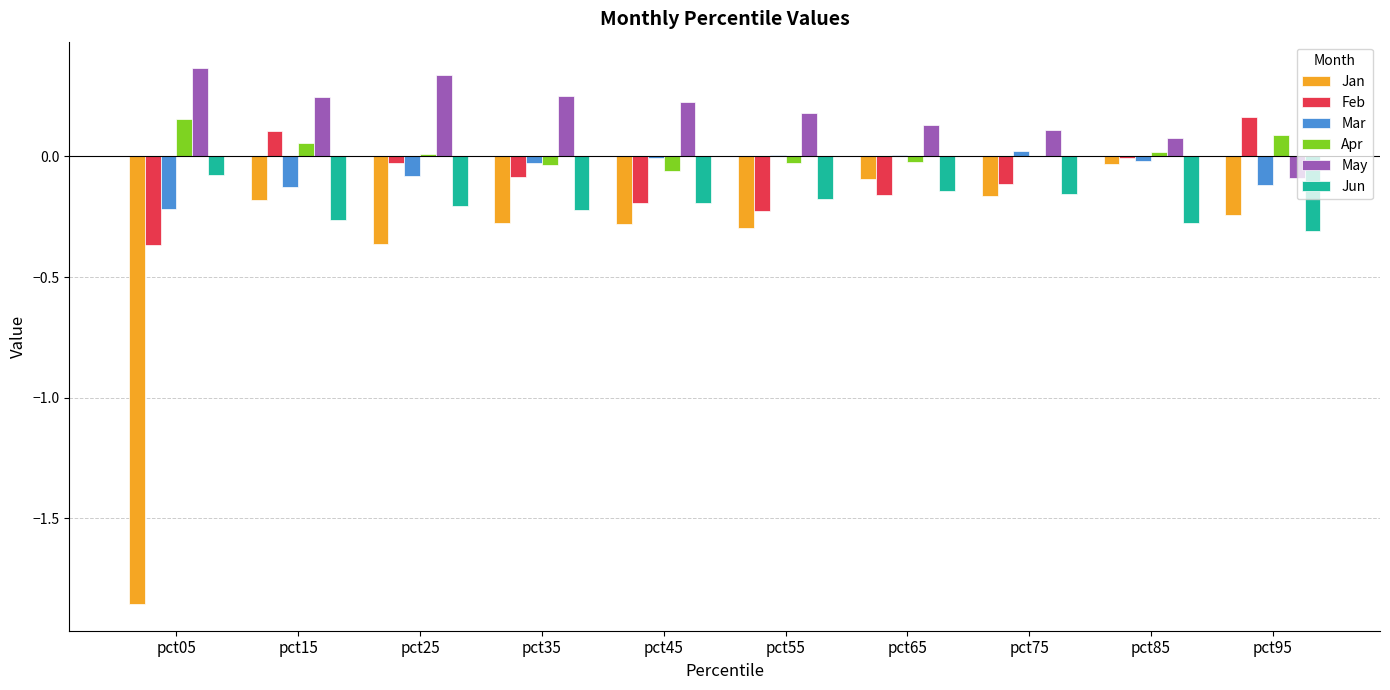

Which series has the largest total across all categories?

May